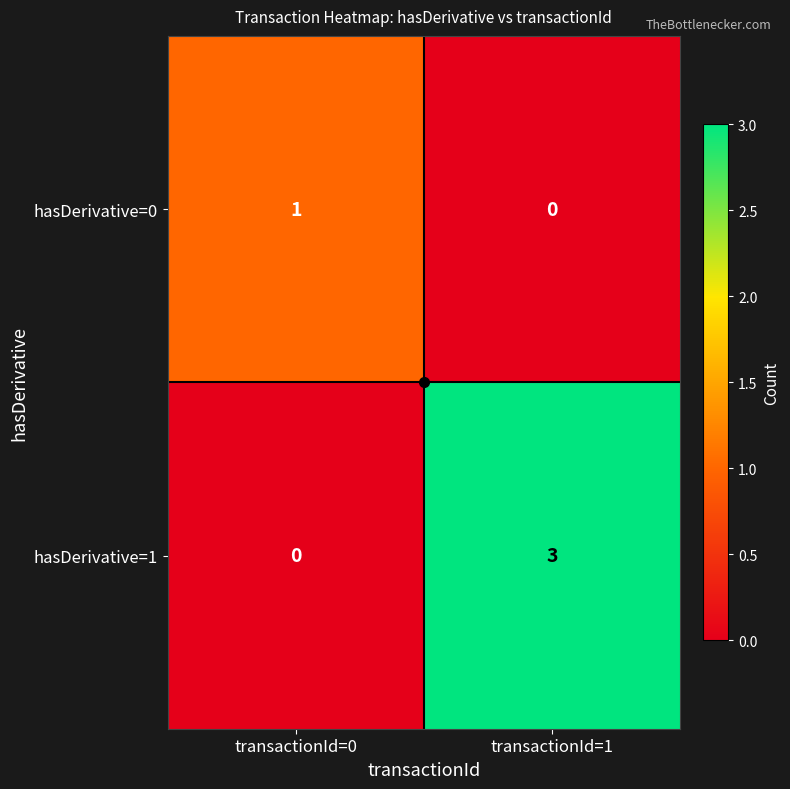

At transactionId=1, list the series in order from largest to smallest.

hasDerivative=1, hasDerivative=0